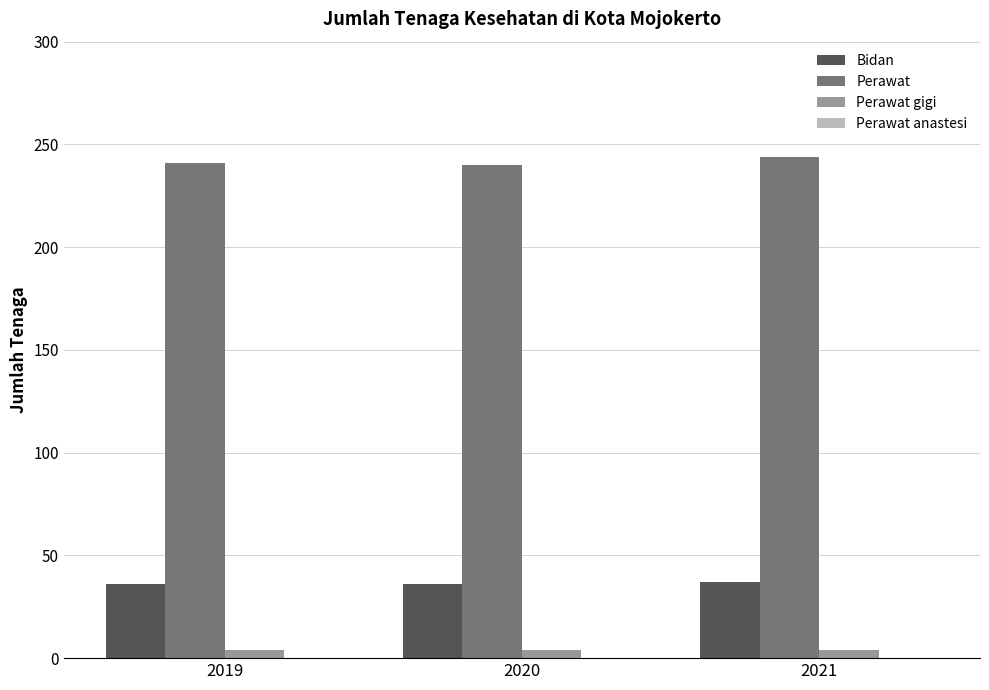

How many data points does each series have?

3